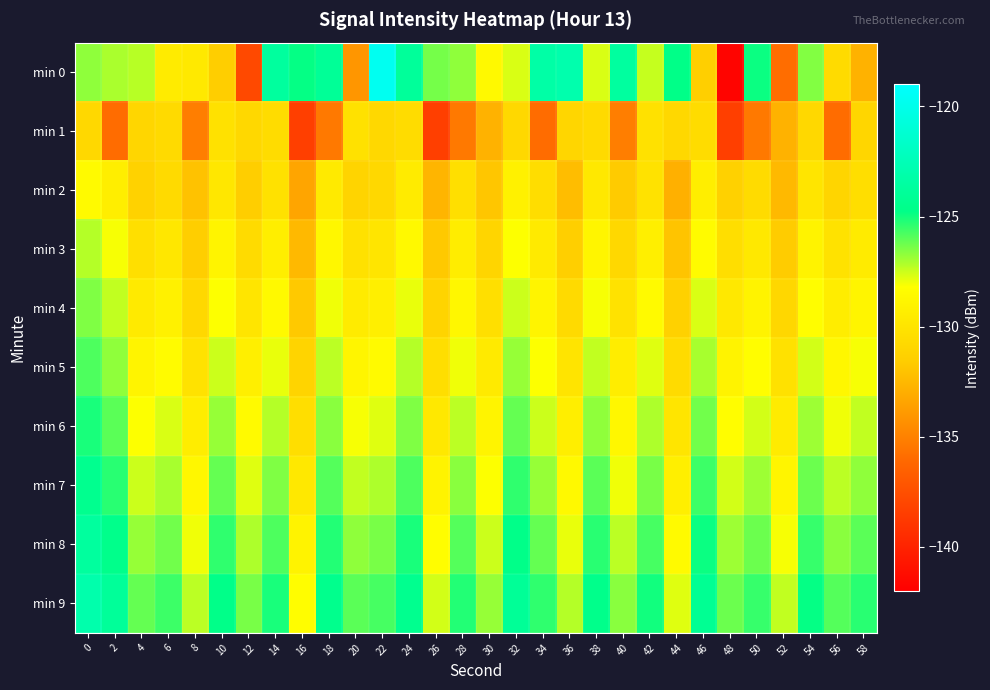

Reading left to right, extract all data points from this chart.

min 0: 0=-126.7	2=-127.1	4=-127.2	6=-129.5	8=-129.7	10=-131.4	12=-137.8	14=-123.7	16=-124.8	18=-124.0	20=-134.1	22=-119.7	24=-123.9	26=-126.3	28=-126.7	30=-128.5	32=-127.7	34=-123.3	36=-123.0	38=-127.7	40=-123.6	42=-127.4	44=-124.7	46=-131.4	48=-141.7	50=-124.9	52=-135.9	54=-126.5	56=-130.6	58=-132.8
min 1: 0=-130.8	2=-135.9	4=-130.9	6=-130.7	8=-135.2	10=-130.1	12=-130.8	14=-130.5	16=-138.4	18=-135.4	20=-130.1	22=-130.8	24=-130.5	26=-138.4	28=-135.4	30=-132.8	32=-130.8	34=-135.9	36=-130.9	38=-130.7	40=-135.2	42=-130.1	44=-130.8	46=-130.5	48=-138.4	50=-135.4	52=-132.8	54=-130.8	56=-135.9	58=-130.9
min 2: 0=-128.5	2=-129.3	4=-131.2	6=-130.7	8=-132.1	10=-129.8	12=-131.5	14=-130.2	16=-133.4	18=-129.6	20=-131.1	22=-130.8	24=-129.5	26=-132.7	28=-130.3	30=-131.9	32=-129.1	34=-130.5	36=-132.3	38=-129.7	40=-131.7	42=-130.1	44=-132.9	46=-129.3	48=-131.3	50=-130.6	52=-132.5	54=-129.9	56=-131.0	58=-130.4
min 3: 0=-127.2	2=-128.1	4=-130.3	6=-129.8	8=-131.5	10=-128.9	12=-130.6	14=-129.3	16=-132.5	18=-128.7	20=-130.2	22=-129.9	24=-128.6	26=-131.8	28=-129.4	30=-131.0	32=-128.2	34=-129.6	36=-131.4	38=-128.8	40=-130.8	42=-129.2	44=-132.0	46=-128.4	48=-130.4	50=-129.7	52=-131.6	54=-129.0	56=-130.1	58=-129.5
min 4: 0=-126.5	2=-127.4	4=-129.6	6=-129.1	8=-130.8	10=-128.2	12=-129.9	14=-128.6	16=-131.8	18=-128.0	20=-129.5	22=-129.2	24=-127.9	26=-131.1	28=-128.7	30=-130.3	32=-127.5	34=-128.9	36=-130.7	38=-128.1	40=-130.1	42=-128.5	44=-131.3	46=-127.7	48=-129.7	50=-129.0	52=-130.9	54=-128.3	56=-129.4	58=-128.8
min 5: 0=-125.8	2=-126.7	4=-128.9	6=-128.4	8=-130.1	10=-127.5	12=-129.2	14=-127.9	16=-131.1	18=-127.3	20=-128.8	22=-128.5	24=-127.2	26=-130.4	28=-128.0	30=-129.6	32=-126.8	34=-128.2	36=-130.0	38=-127.4	40=-129.4	42=-127.8	44=-130.6	46=-127.0	48=-129.0	50=-128.3	52=-130.2	54=-127.6	56=-128.7	58=-128.1
min 6: 0=-125.1	2=-126.0	4=-128.2	6=-127.7	8=-129.4	10=-126.8	12=-128.5	14=-127.2	16=-130.4	18=-126.6	20=-128.1	22=-127.8	24=-126.5	26=-129.7	28=-127.3	30=-128.9	32=-126.1	34=-127.5	36=-129.3	38=-126.7	40=-128.7	42=-127.1	44=-129.9	46=-126.3	48=-128.3	50=-127.6	52=-129.5	54=-126.9	56=-128.0	58=-127.4
min 7: 0=-124.4	2=-125.3	4=-127.5	6=-127.0	8=-128.7	10=-126.1	12=-127.8	14=-126.5	16=-129.7	18=-125.9	20=-127.4	22=-127.1	24=-125.8	26=-129.0	28=-126.6	30=-128.2	32=-125.4	34=-126.8	36=-128.6	38=-126.0	40=-128.0	42=-126.4	44=-129.2	46=-125.6	48=-127.6	50=-126.9	52=-128.8	54=-126.2	56=-127.3	58=-126.7
min 8: 0=-123.7	2=-124.6	4=-126.8	6=-126.3	8=-128.0	10=-125.4	12=-127.1	14=-125.8	16=-129.0	18=-125.2	20=-126.7	22=-126.4	24=-125.1	26=-128.3	28=-125.9	30=-127.5	32=-124.7	34=-126.1	36=-127.9	38=-125.3	40=-127.3	42=-125.7	44=-128.5	46=-124.9	48=-126.9	50=-126.2	52=-128.1	54=-125.5	56=-126.6	58=-126.0
min 9: 0=-123.0	2=-123.9	4=-126.1	6=-125.6	8=-127.3	10=-124.7	12=-126.4	14=-125.1	16=-128.3	18=-124.5	20=-126.0	22=-125.7	24=-124.4	26=-127.6	28=-125.2	30=-126.8	32=-124.0	34=-125.4	36=-127.2	38=-124.6	40=-126.6	42=-125.0	44=-127.8	46=-124.2	48=-126.2	50=-125.5	52=-127.4	54=-124.8	56=-125.9	58=-125.3